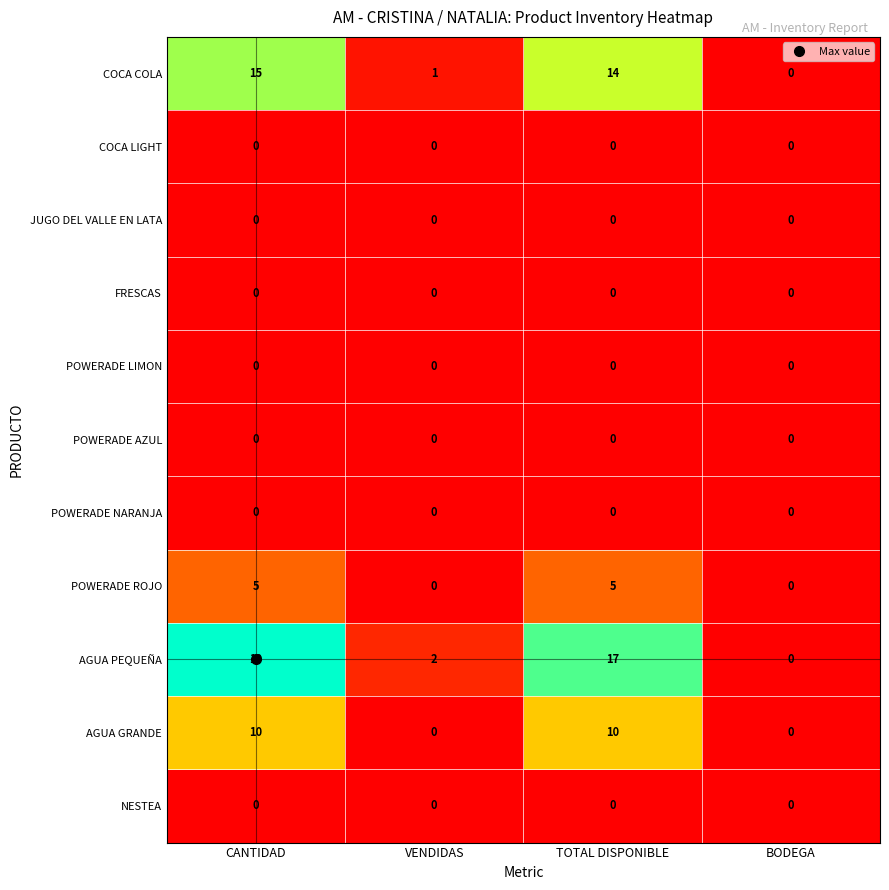

The COCA LIGHT series shows 0 at VENDIDAS. True or false?

True